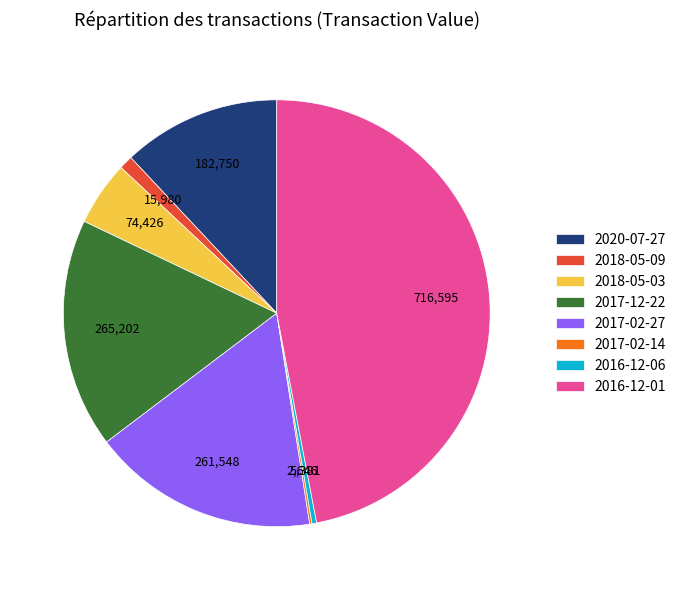

Approximately how many times larger is the value at 2018-05-03 compared to 2017-12-22?

0.3